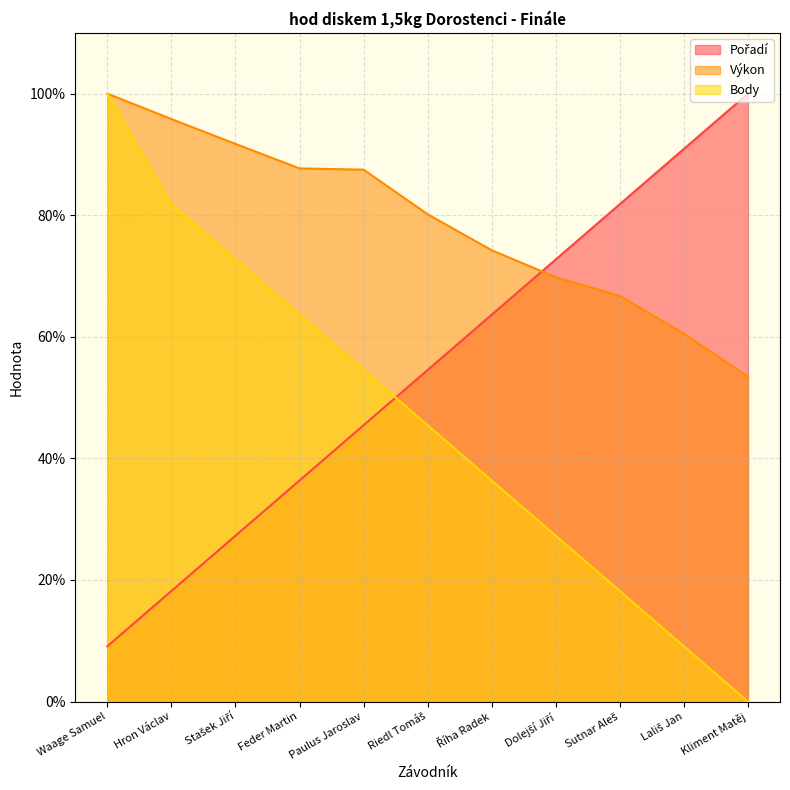

What is the label of the 4th point from the right?

Dolejší Jiří